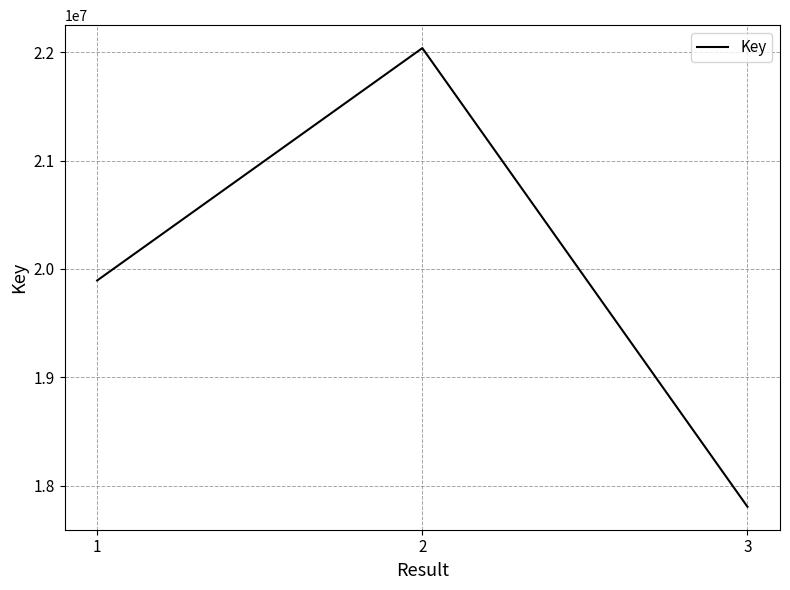

The chart shows a value of 4169801 at 1. True or false?

False